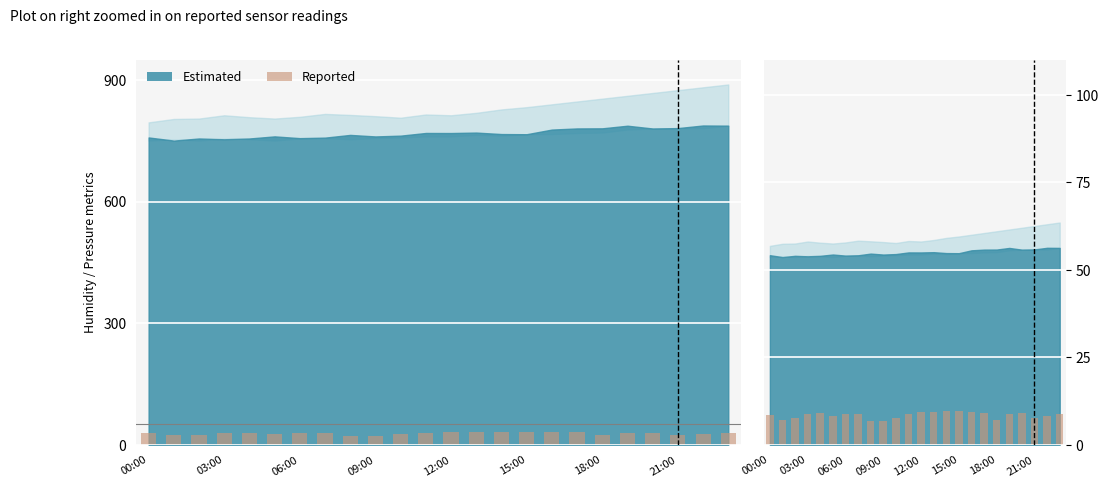

Reading right to left, transcribe all the data shown in this chart.

8.9	8.3	7.6	9.1	8.9	7.2	9.1	9.4	9.5	9.6	9.5	9.4	8.8	7.7	6.8	6.8	8.8	8.9	8.3	9.1	8.9	7.6	7.2	8.6